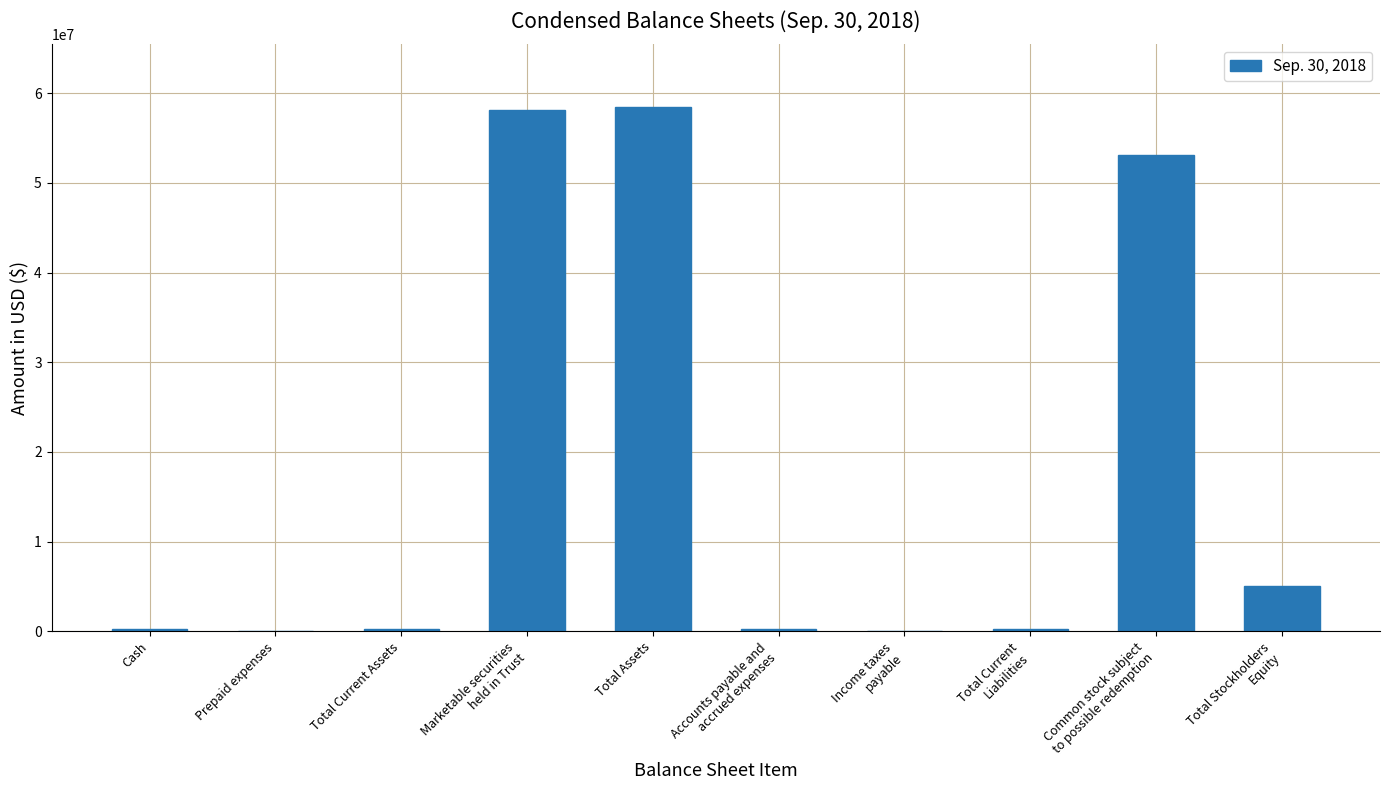

True or false: the data shows 58434716 at Total Assets.

True